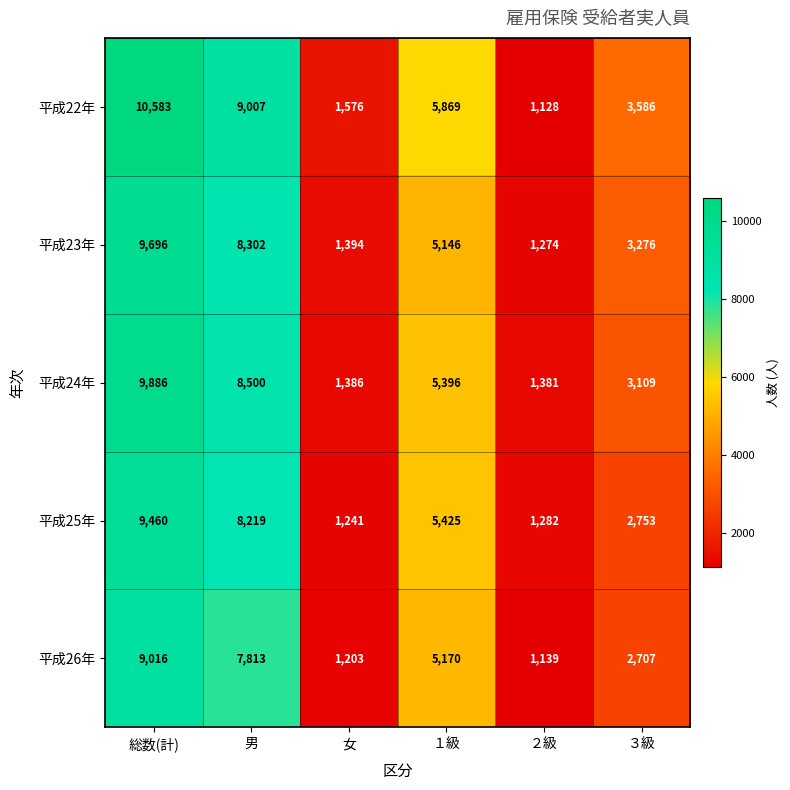

Count the number of categories in the chart.

6